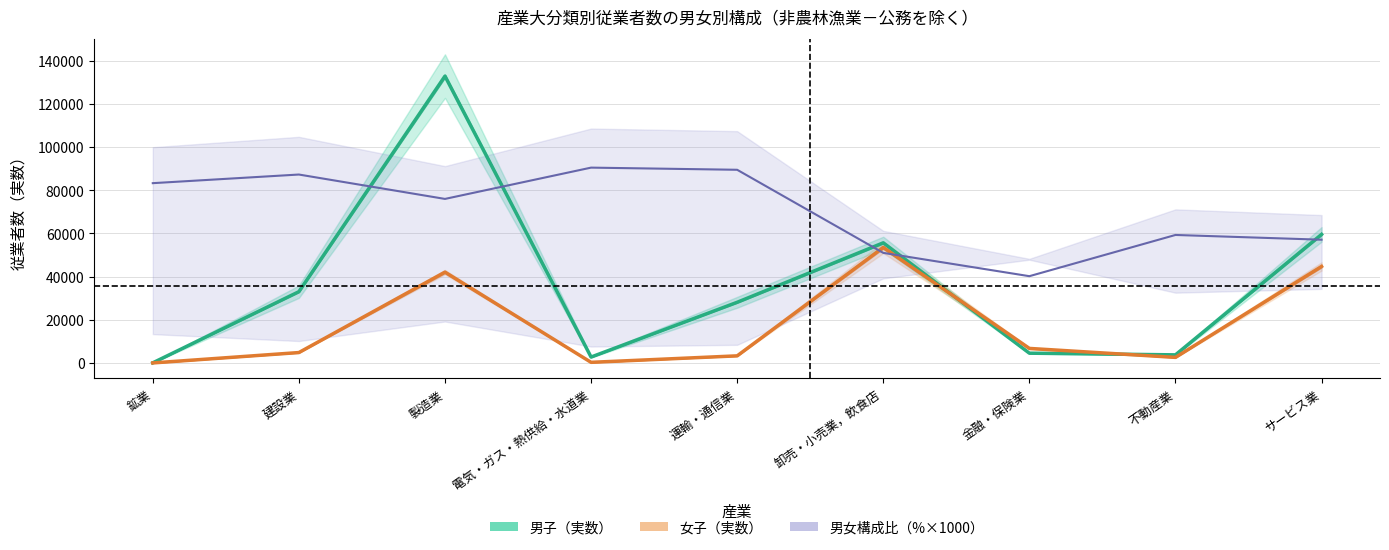

What is the label of the 3rd point from the right?

金融・保険業